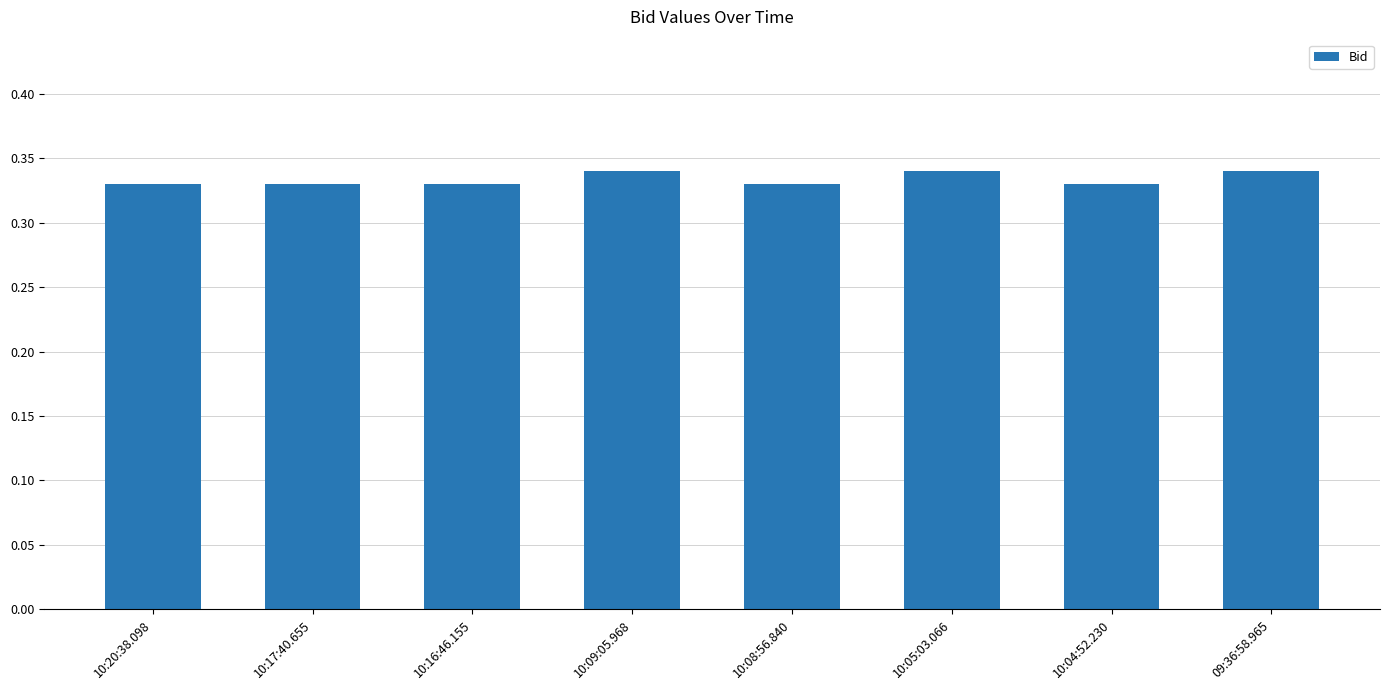

How many values are between 0 and 1?

8